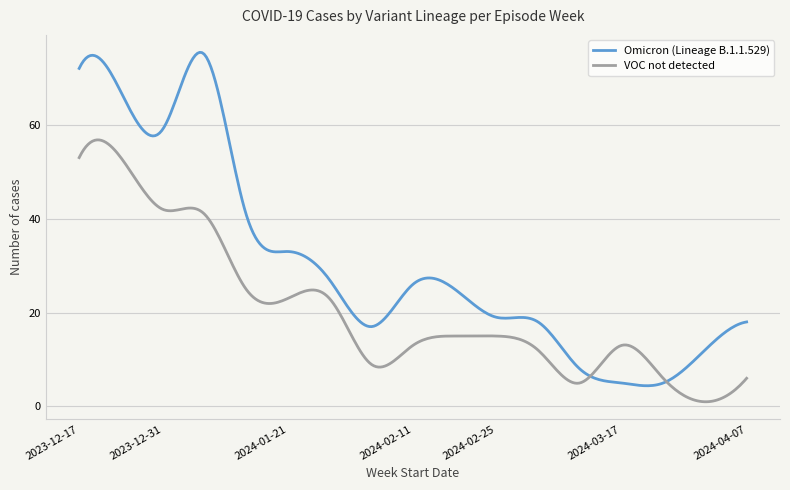

What is the difference between the maximum and minimum values in the Omicron (Lineage B.1.1.529) series?

71.0